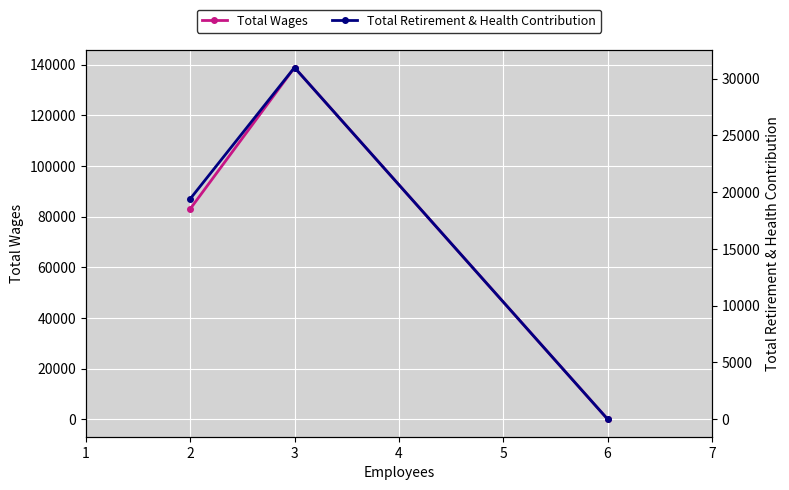

The Total Wages series shows 138882 at 3. True or false?

True